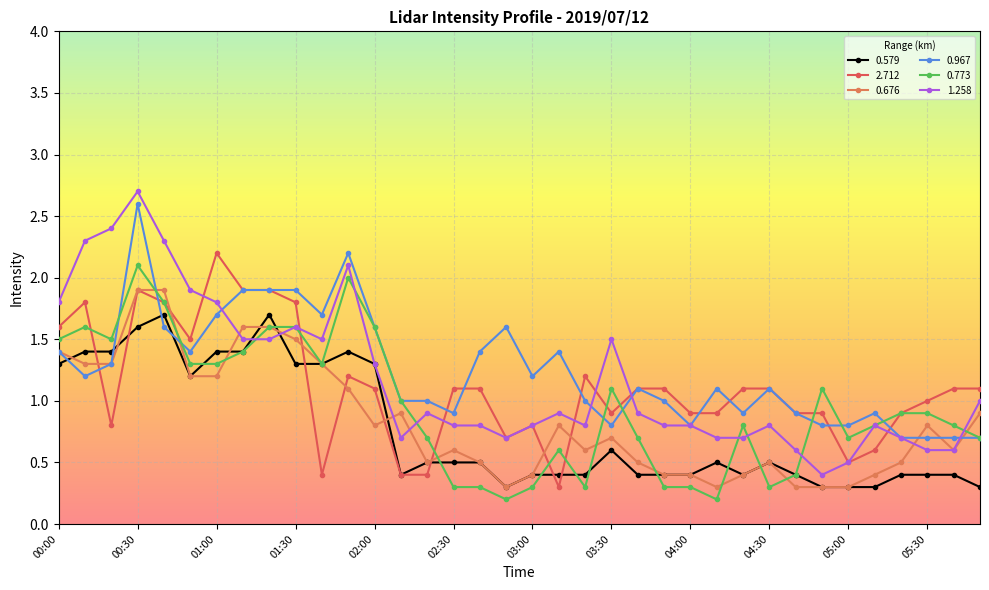

Does the chart have visible grid lines?

Yes